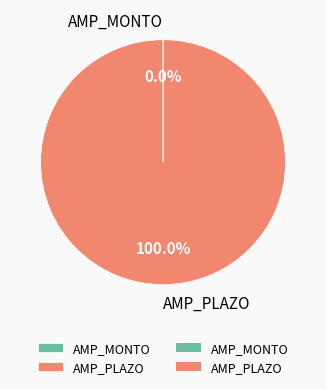

Which slice is the largest?

AMP_PLAZO